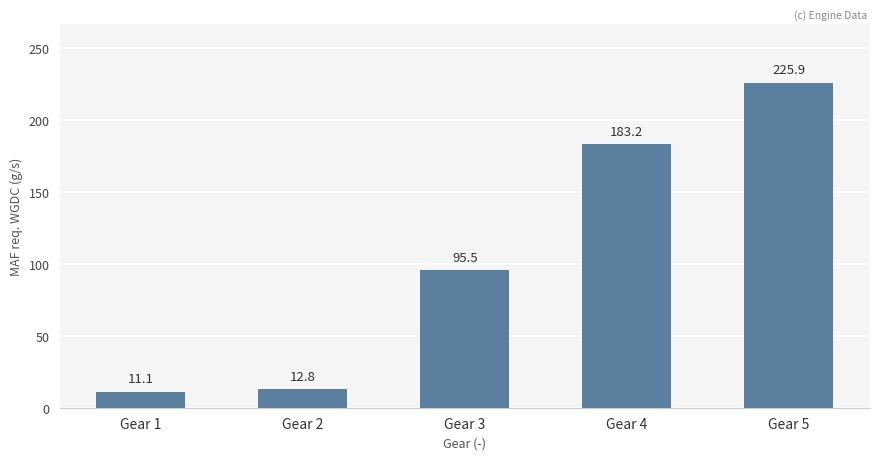

What is the sum of the values at Gear 1 and Gear 5?

237.0